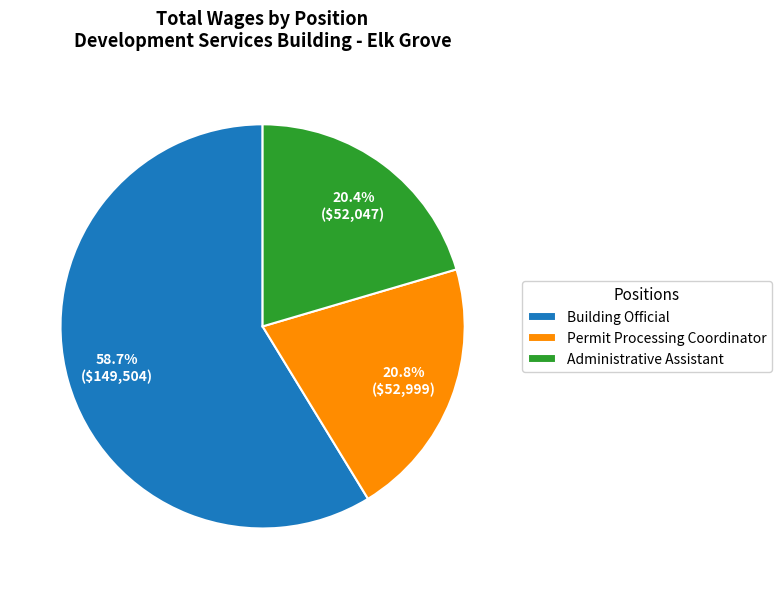

Is it true that Administrative Assistant is 6% of the pie?

False